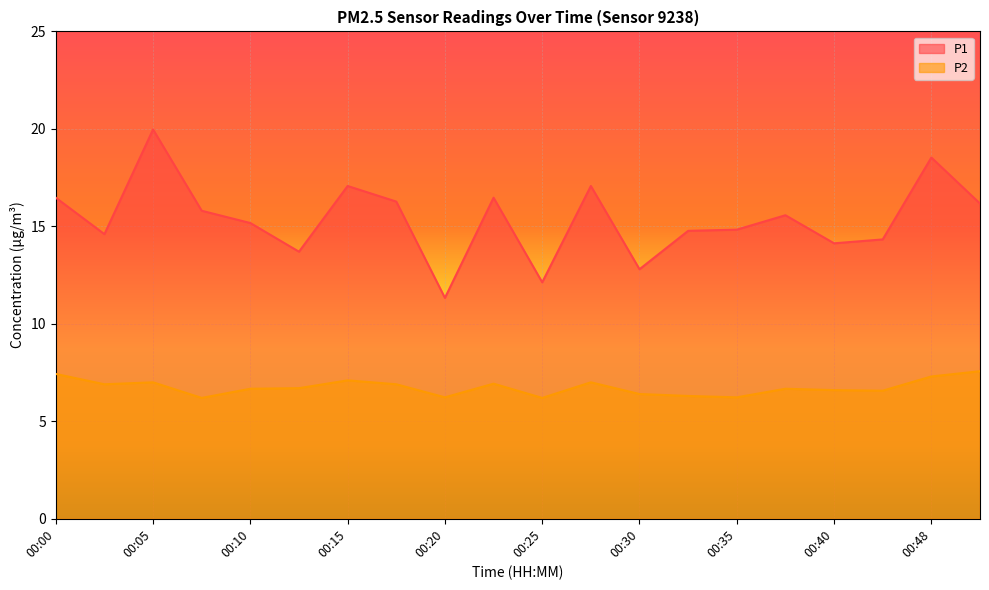

List the labels in order of P1 value, largest first.

00:05, 00:48, 00:15, 00:28, 00:00, 00:23, 00:18, 00:51, 00:08, 00:38, 00:10, 00:35, 00:33, 00:03, 00:46, 00:40, 00:13, 00:30, 00:25, 00:20